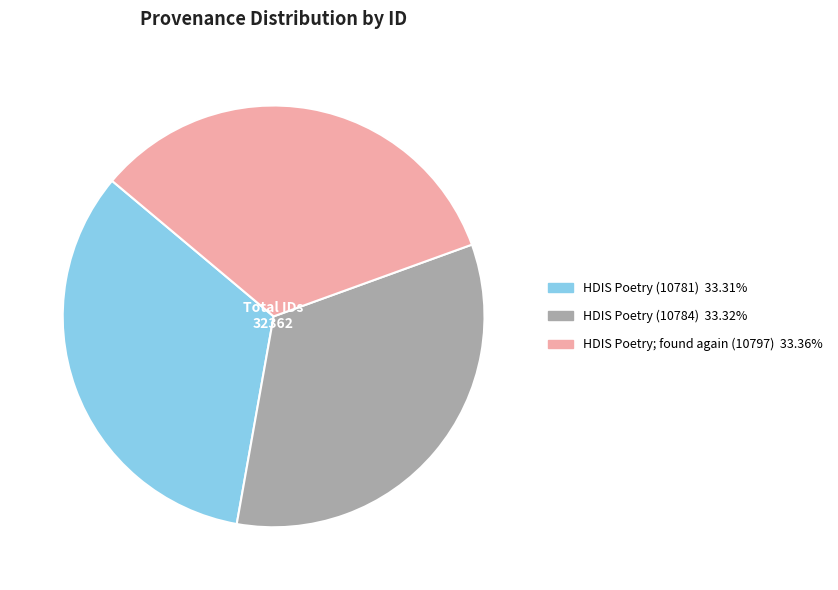

How many slices are in this pie chart?

3